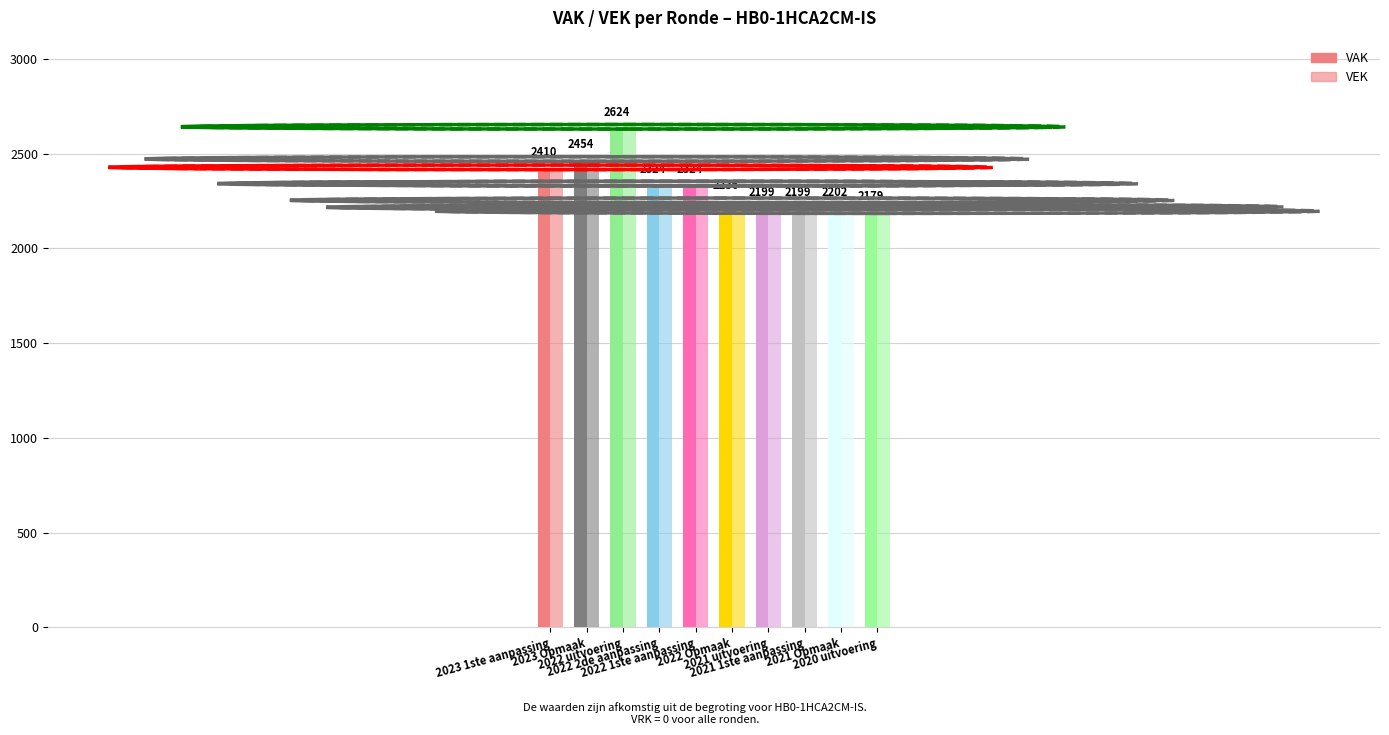

Which series has the largest total across all categories?

VAK